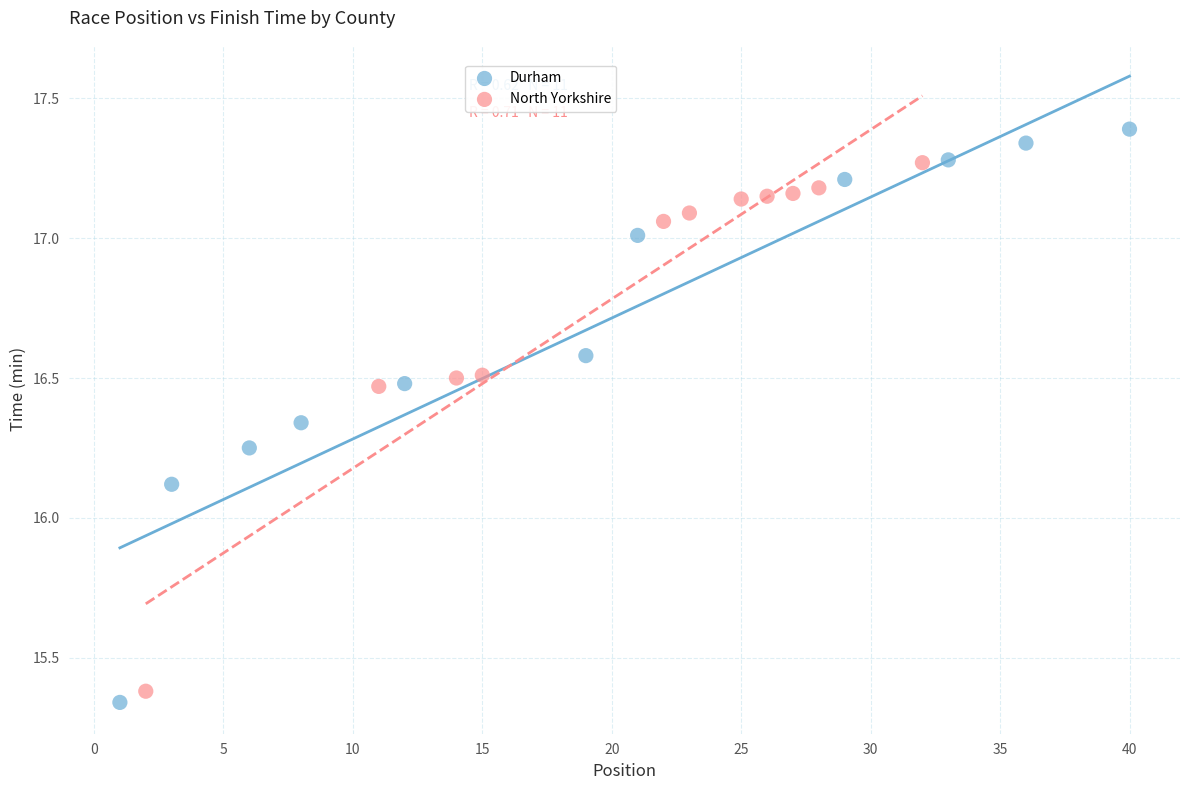

What are all the series names shown in the legend?

Durham, North Yorkshire